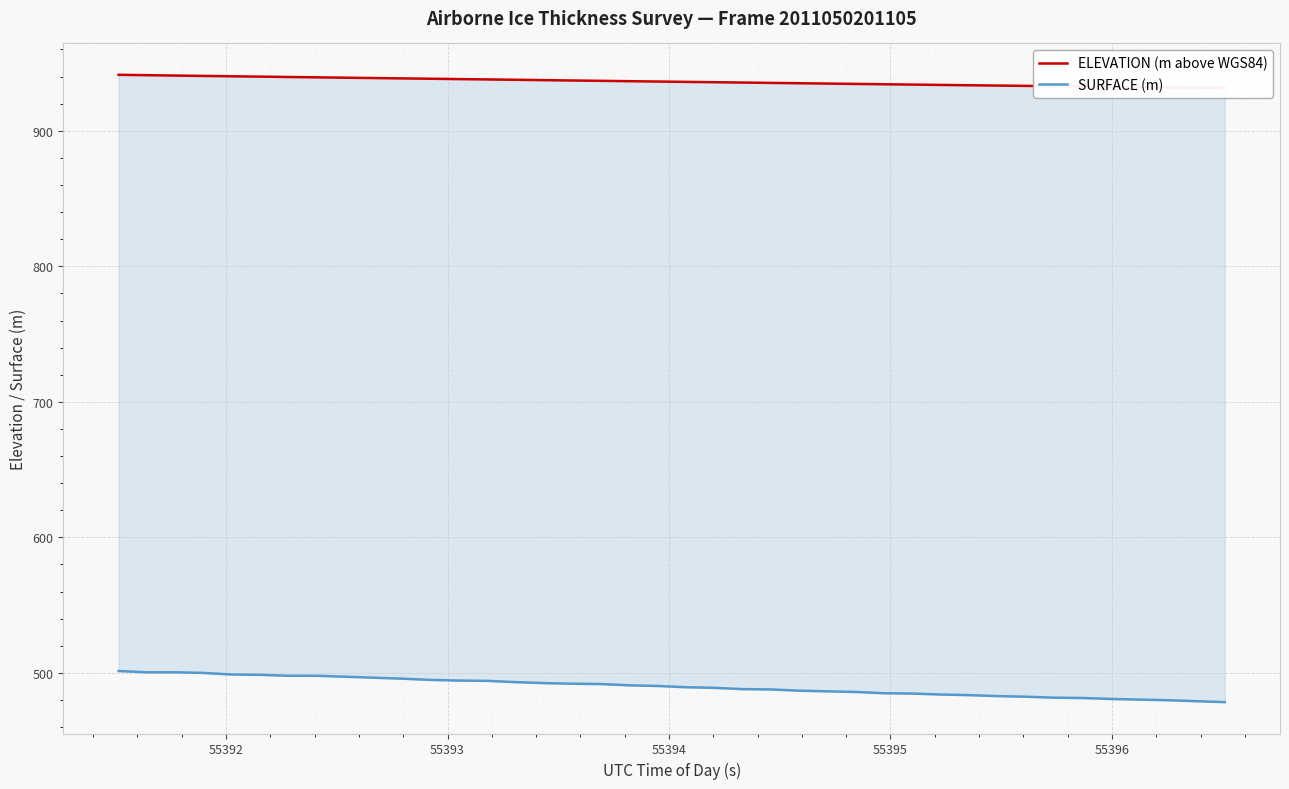

How many lines are shown in the chart?

2